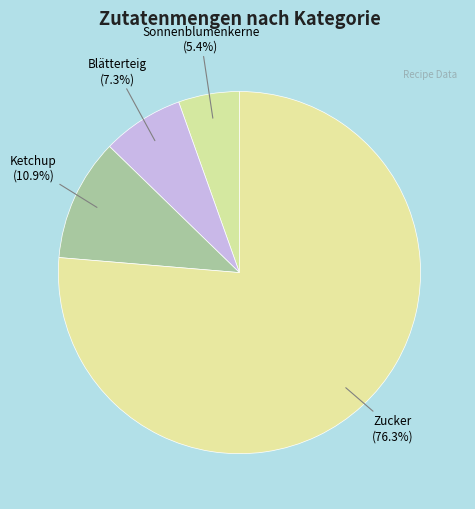

Count the number of slices in the pie.

4